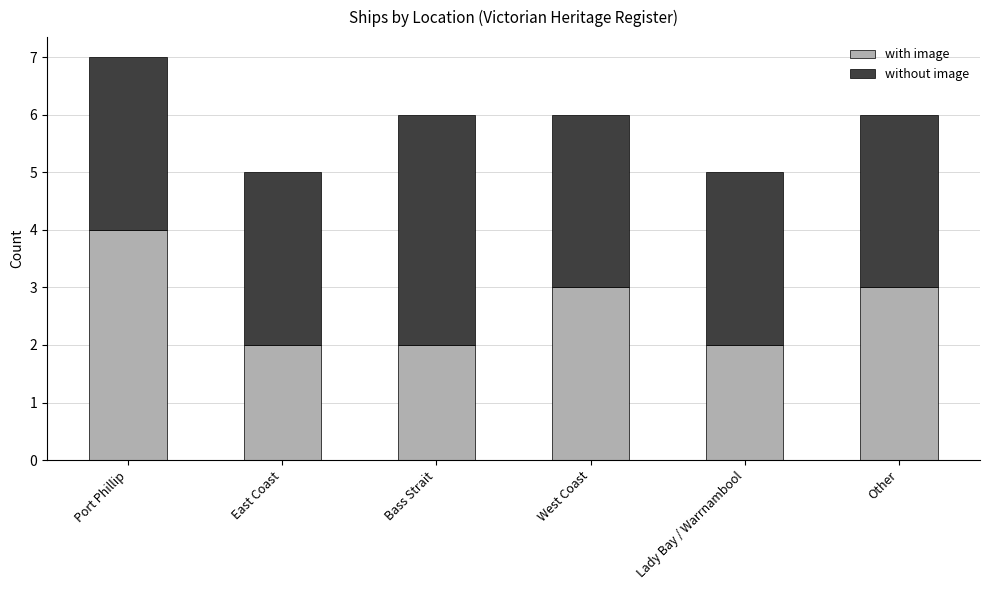

The value of with image at Lady Bay / Warrnambool is 2. True or false?

True